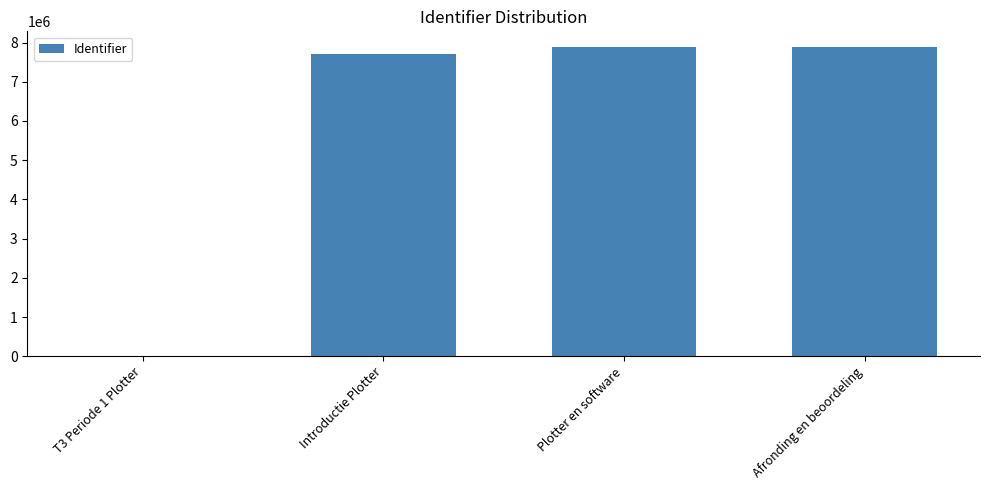

What is the maximum value shown in the chart?

7890611